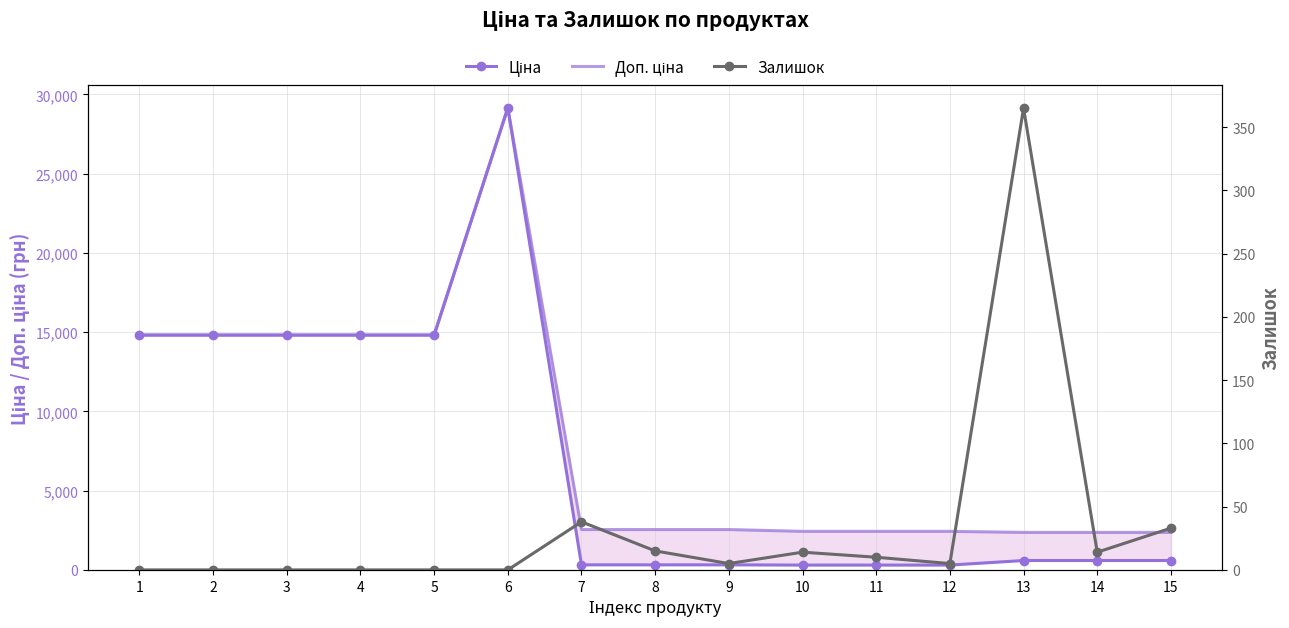

Which label corresponds to the largest value in the chart?

6